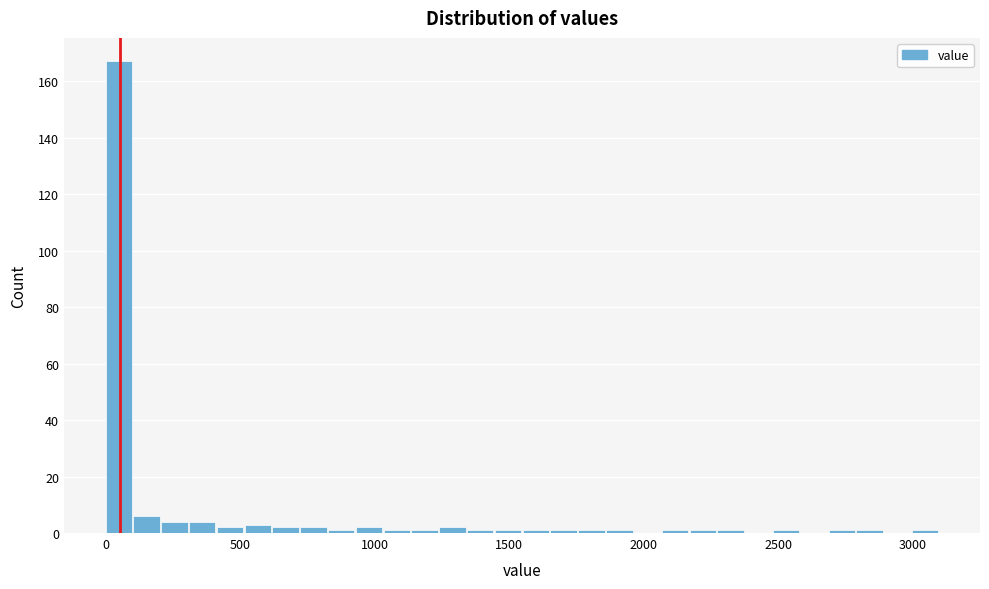

Read against the x-axis, roughly where is the centre of the tallest bar?

50